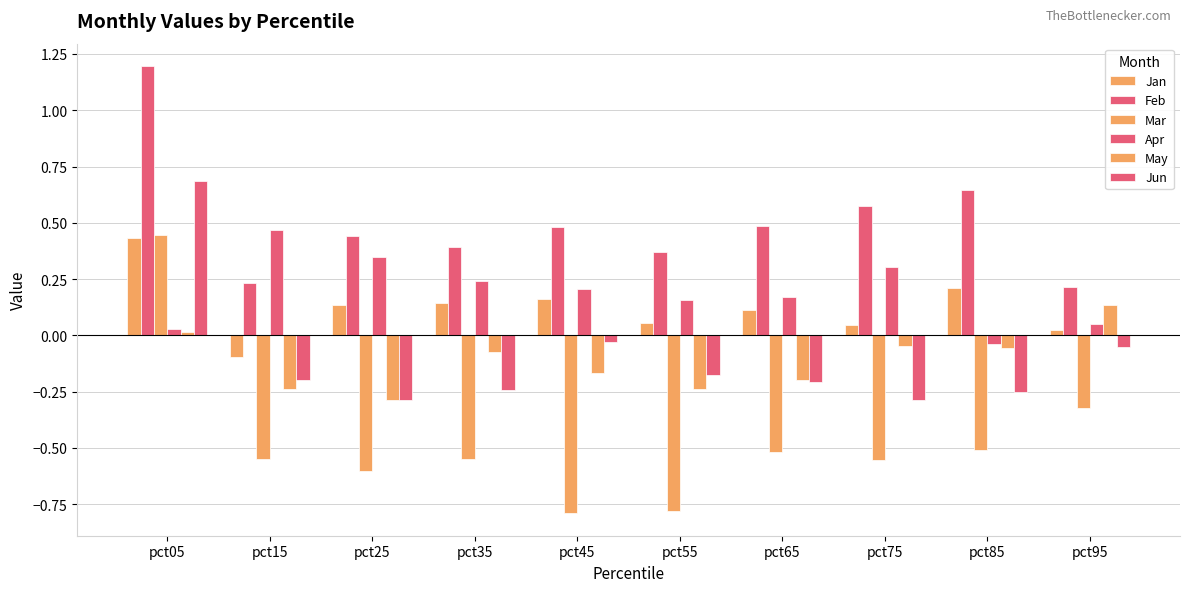

Rank the categories by Jan value from highest to lowest.

pct05, pct85, pct45, pct35, pct25, pct65, pct55, pct75, pct95, pct15